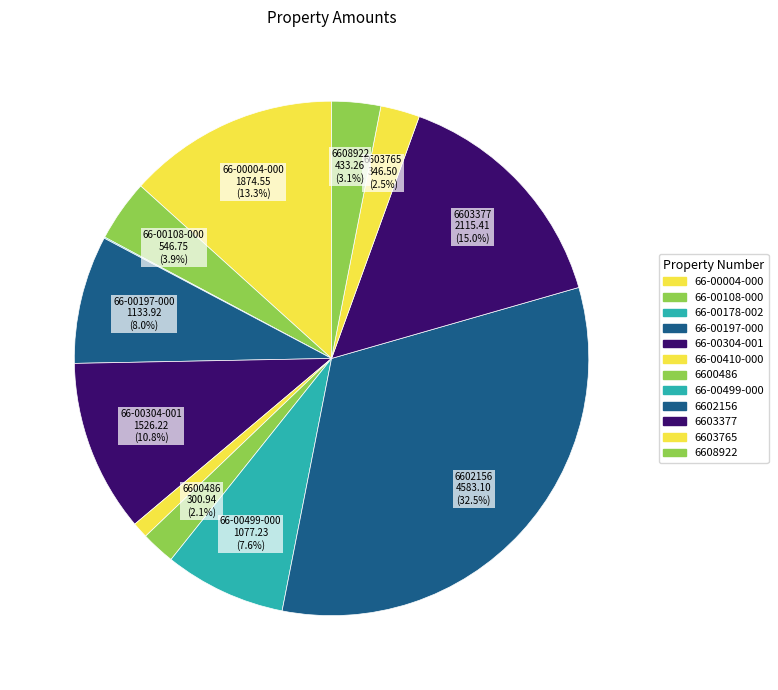

Is there any slice that represents more than half of the pie?

No